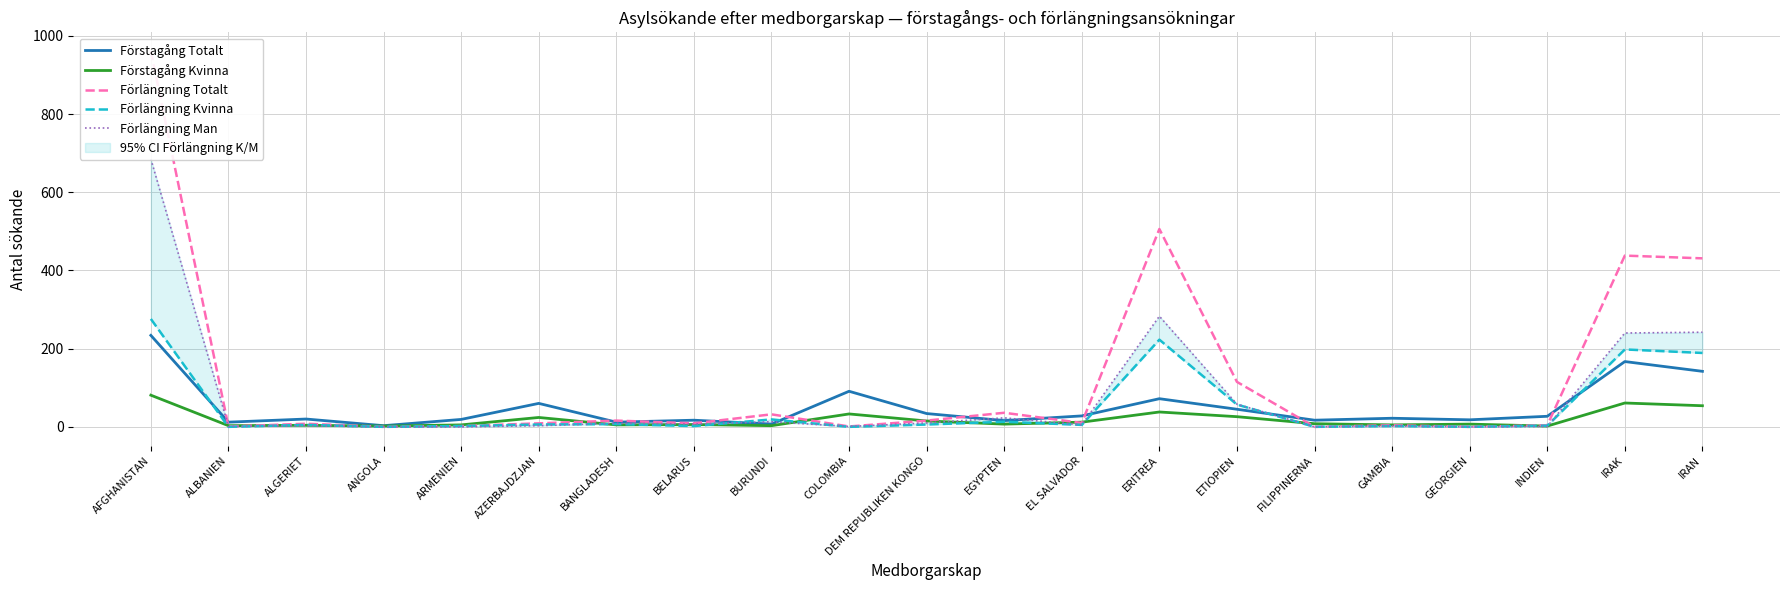

Reading left to right, transcribe all the data shown in this chart.

Förstagång Totalt: AFGHANISTAN=234	ALBANIEN=12	ALGERIET=20	ANGOLA=3	ARMENIEN=19	AZERBAJDZJAN=60	BANGLADESH=12	BELARUS=17	BURUNDI=7	COLOMBIA=91	DEM REPUBLIKEN KONGO=34	EGYPTEN=16	EL SALVADOR=28	ERITREA=72	ETIOPIEN=45	FILIPPINERNA=17	GAMBIA=22	GEORGIEN=18	INDIEN=27	IRAK=167	IRAN=142
Förstagång Kvinna: AFGHANISTAN=81	ALBANIEN=3	ALGERIET=4	ANGOLA=2	ARMENIEN=5	AZERBAJDZJAN=24	BANGLADESH=5	BELARUS=6	BURUNDI=3	COLOMBIA=33	DEM REPUBLIKEN KONGO=15	EGYPTEN=7	EL SALVADOR=12	ERITREA=38	ETIOPIEN=26	FILIPPINERNA=8	GAMBIA=5	GEORGIEN=7	INDIEN=2	IRAK=61	IRAN=54
Förlängning Totalt: AFGHANISTAN=961	ALBANIEN=1	ALGERIET=8	ANGOLA=0	ARMENIEN=2	AZERBAJDZJAN=9	BANGLADESH=16	BELARUS=9	BURUNDI=32	COLOMBIA=1	DEM REPUBLIKEN KONGO=16	EGYPTEN=36	EL SALVADOR=10	ERITREA=506	ETIOPIEN=115	FILIPPINERNA=0	GAMBIA=4	GEORGIEN=0	INDIEN=4	IRAK=438	IRAN=431
Förlängning Kvinna: AFGHANISTAN=276	ALBANIEN=0	ALGERIET=5	ANGOLA=0	ARMENIEN=2	AZERBAJDZJAN=6	BANGLADESH=7	BELARUS=2	BURUNDI=19	COLOMBIA=0	DEM REPUBLIKEN KONGO=6	EGYPTEN=13	EL SALVADOR=5	ERITREA=223	ETIOPIEN=57	FILIPPINERNA=0	GAMBIA=2	GEORGIEN=0	INDIEN=3	IRAK=198	IRAN=189
Förlängning Man: AFGHANISTAN=685	ALBANIEN=1	ALGERIET=3	ANGOLA=0	ARMENIEN=0	AZERBAJDZJAN=3	BANGLADESH=9	BELARUS=7	BURUNDI=13	COLOMBIA=1	DEM REPUBLIKEN KONGO=10	EGYPTEN=23	EL SALVADOR=5	ERITREA=283	ETIOPIEN=58	FILIPPINERNA=0	GAMBIA=2	GEORGIEN=0	INDIEN=1	IRAK=240	IRAN=242